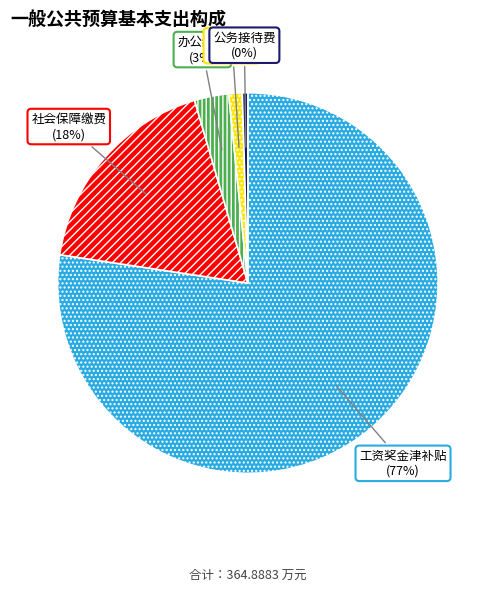

Between 社会保障缴费 (18%) and 办公经费 (3%), which is larger?

社会保障缴费 (18%)